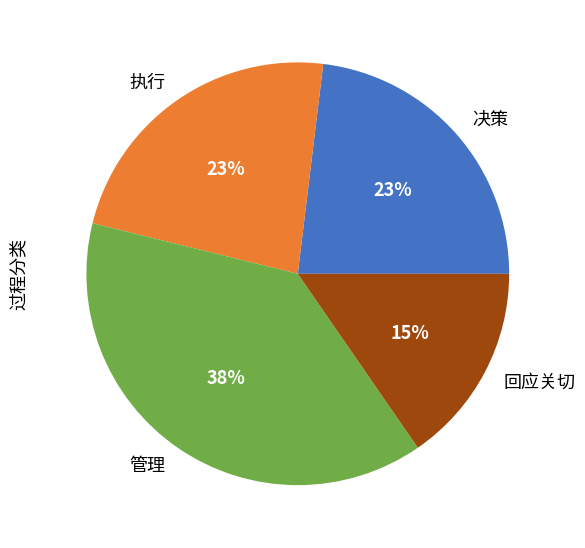

Does any single category account for the majority?

No